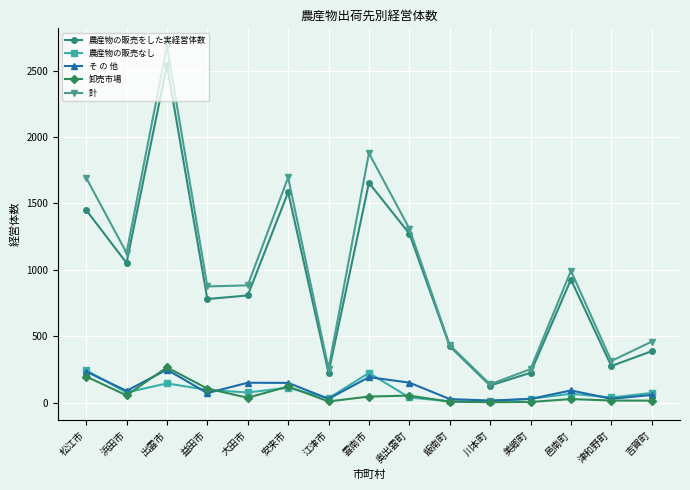

Between 益田市 and 江津市, which series saw the biggest shift?

計